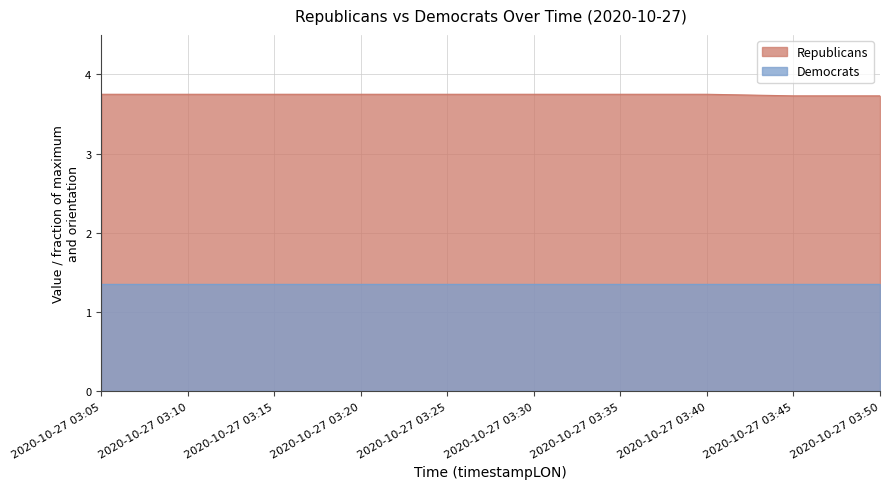

Reading left to right, list all the values displayed in this chart.

2020-10-27 03:05=3.8	2020-10-27 03:10=3.8	2020-10-27 03:15=3.8	2020-10-27 03:20=3.8	2020-10-27 03:25=3.8	2020-10-27 03:30=3.8	2020-10-27 03:35=3.8	2020-10-27 03:40=3.8	2020-10-27 03:45=3.7	2020-10-27 03:50=3.7